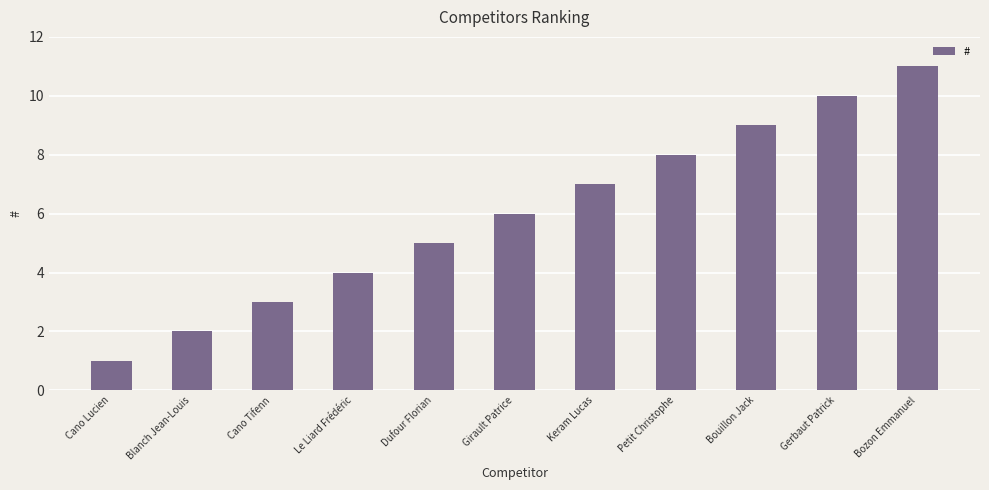

Reading right to left, transcribe all the data shown in this chart.

Bozon Emmanuel=11	Gerbaut Patrick=10	Bouillon Jack=9	Petit Christophe=8	Keram Lucas=7	Girault Patrice=6	Dufour Florian=5	Le Liard Frédéric=4	Cano Tifenn=3	Blanch Jean-Louis=2	Cano Lucien=1